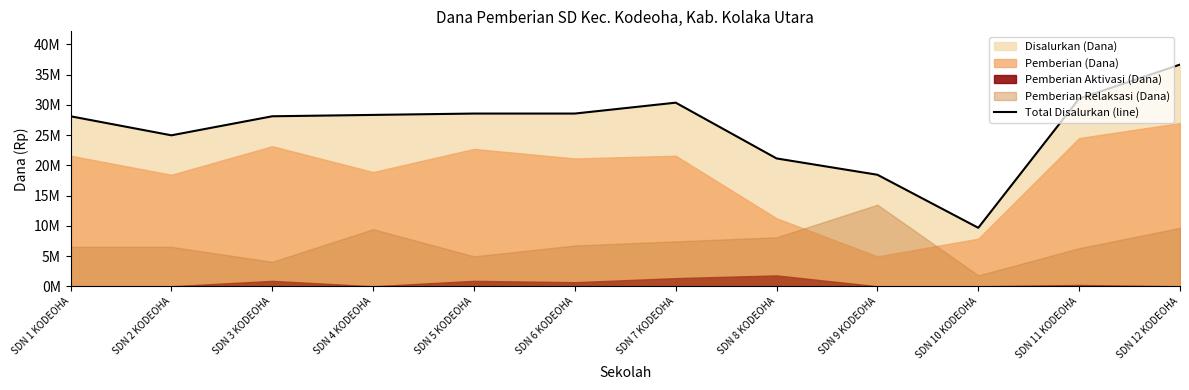

Rank the categories by value from lowest to highest.

SDN 10 KODEOHA, SDN 9 KODEOHA, SDN 8 KODEOHA, SDN 2 KODEOHA, SDN 1 KODEOHA, SDN 3 KODEOHA, SDN 4 KODEOHA, SDN 5 KODEOHA, SDN 6 KODEOHA, SDN 7 KODEOHA, SDN 11 KODEOHA, SDN 12 KODEOHA